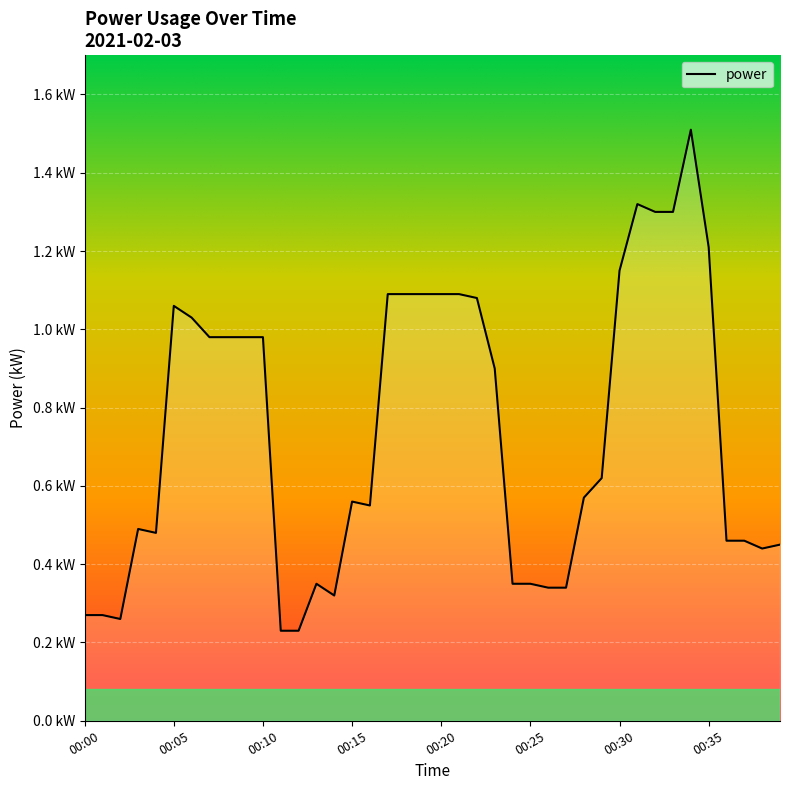

Is this an area chart (filled region under the line)?

Yes